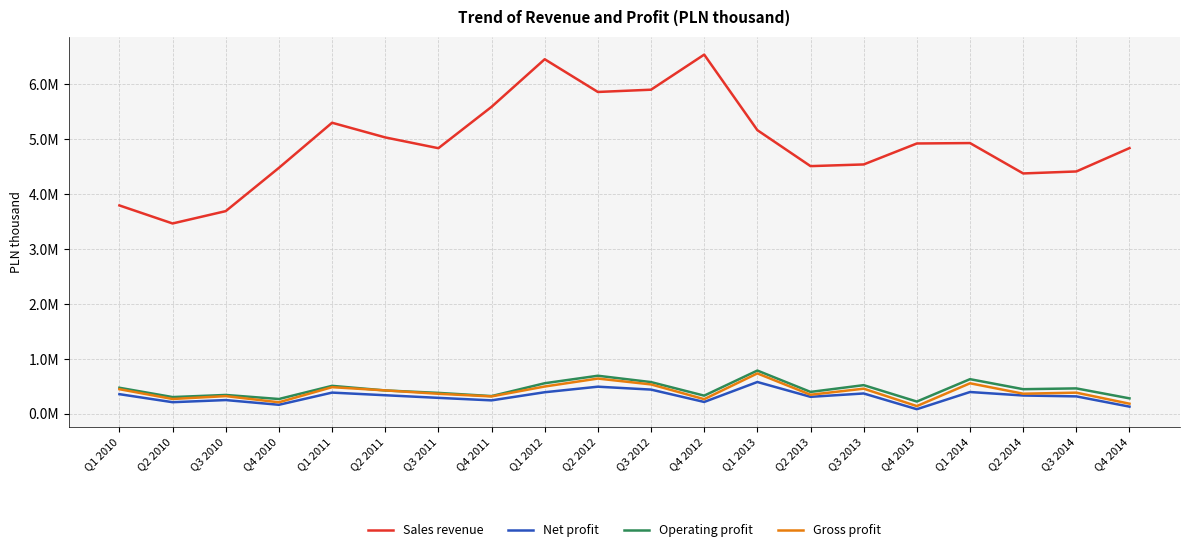

At which label does Operating profit first exceed 450020?

Q1 2010